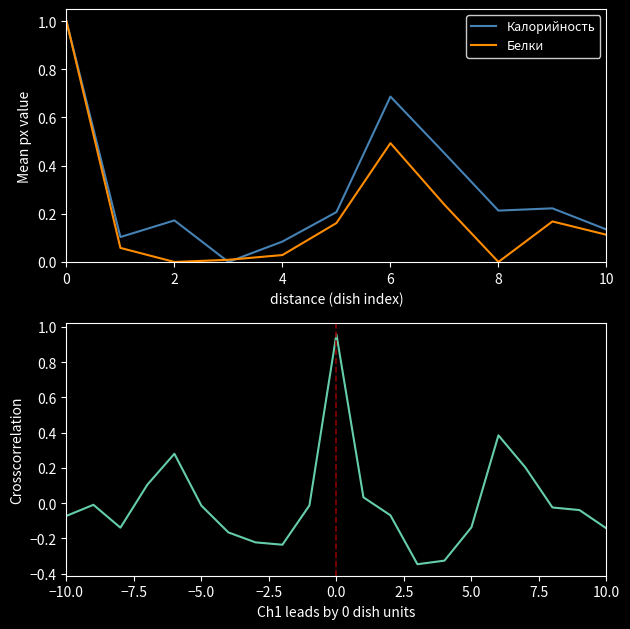

The value of Калорийность at 2 is 0.1. True or false?

False